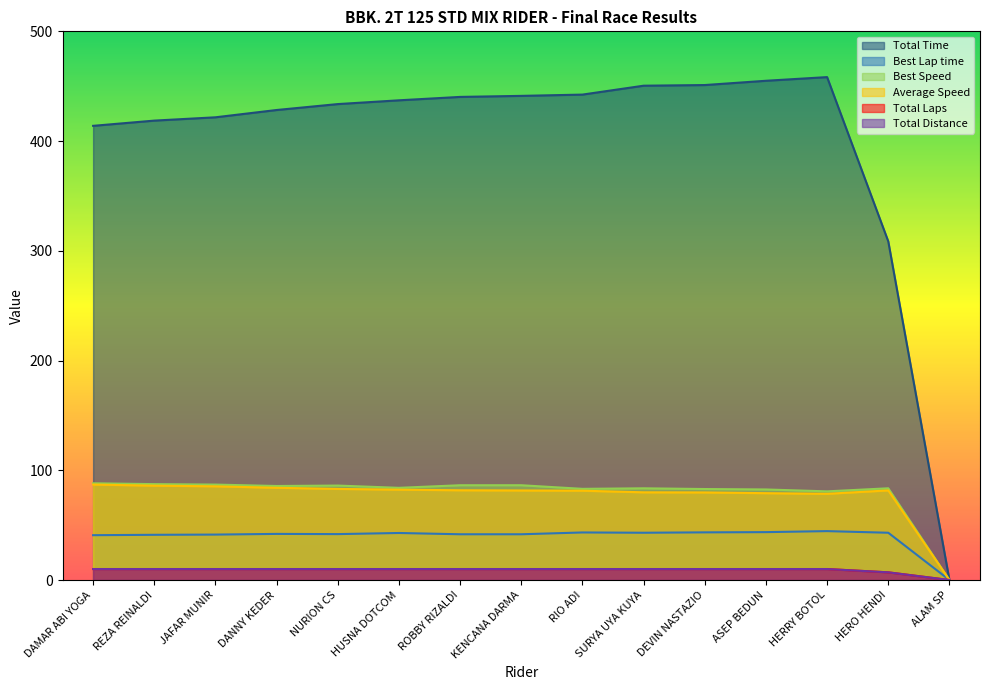

Does the chart have visible grid lines?

No